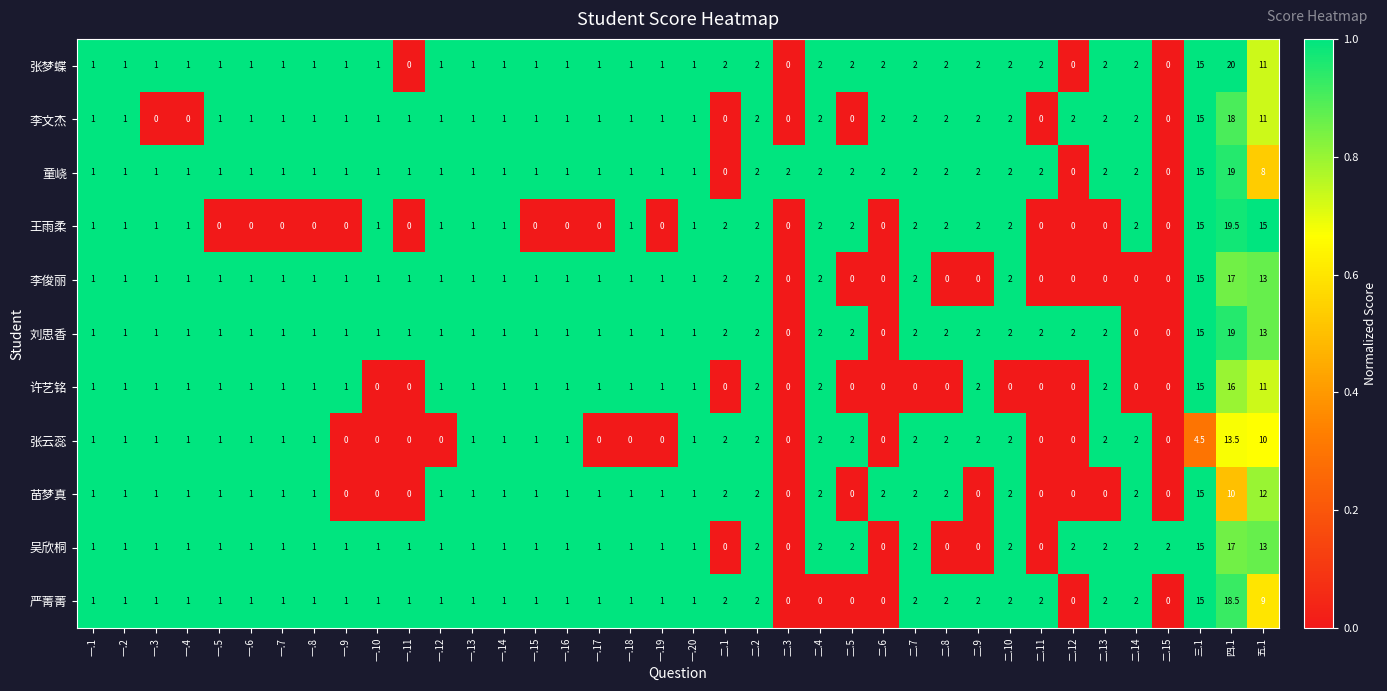

What is the average value of the 吴欣桐 series?

2.2